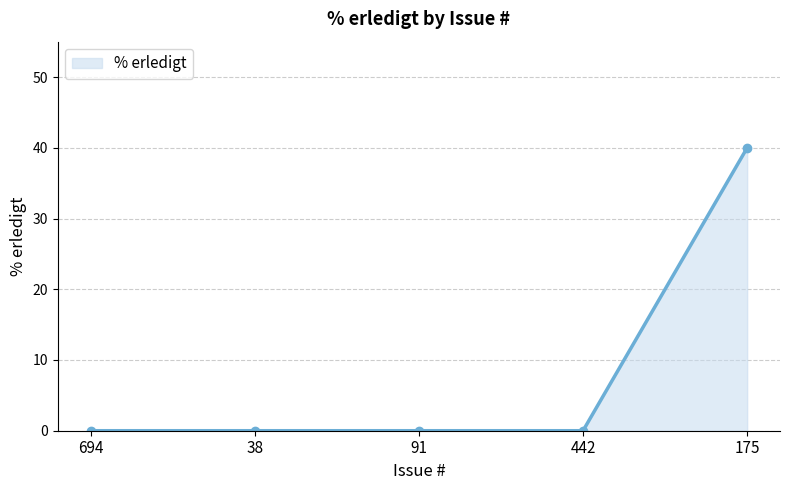

How many categories are shown in the chart?

5